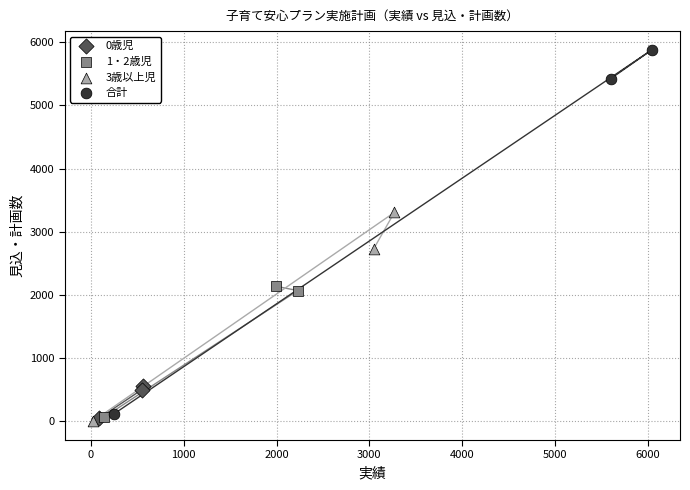

Which series contains the highest Y value?

合計